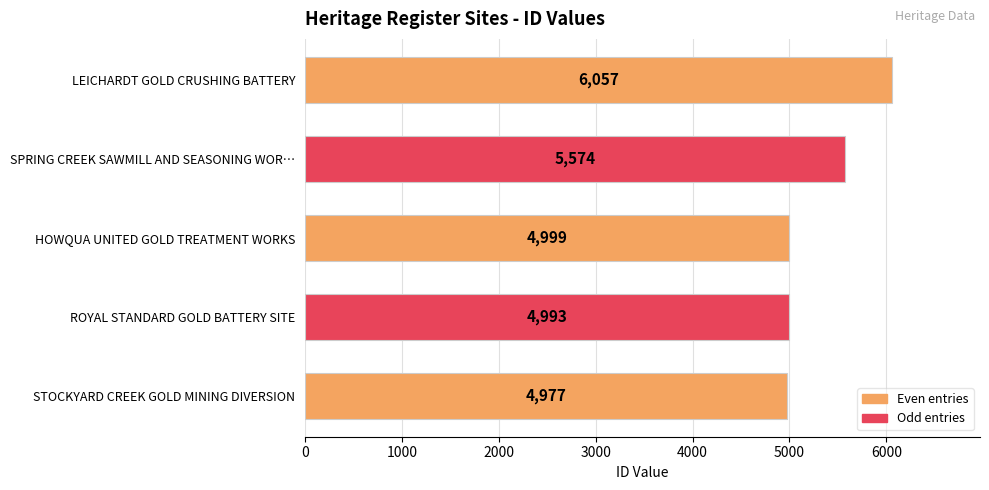

What is the average value?

5320